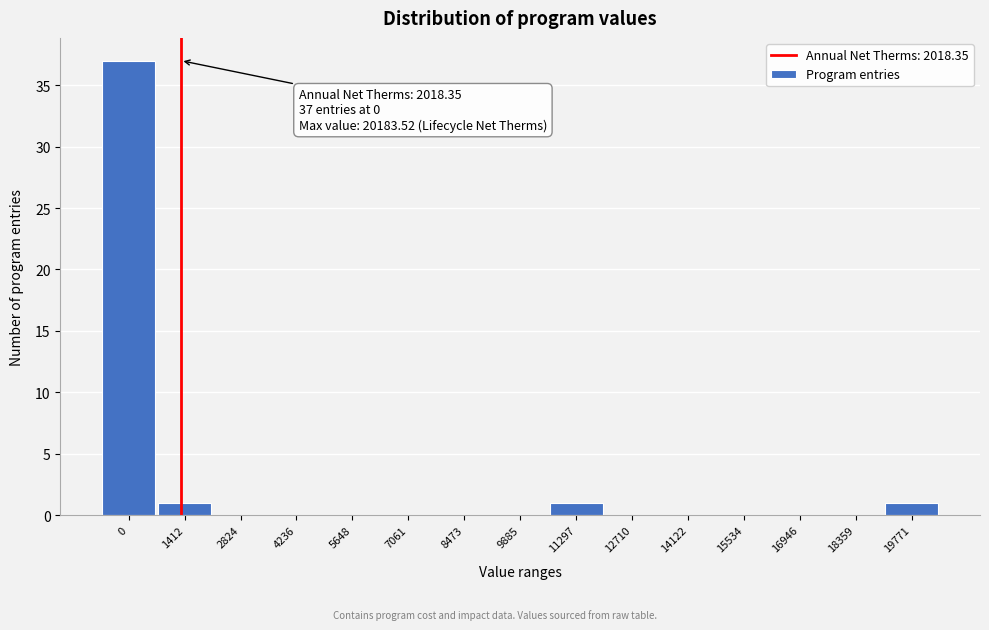

Reading left to right, list all the values displayed in this chart.

0=37	1412=1	2824=0	4236=0	5648=0	7061=0	8473=0	9885=0	11297=1	12710=0	14122=0	15534=0	16946=0	18359=0	19771=1